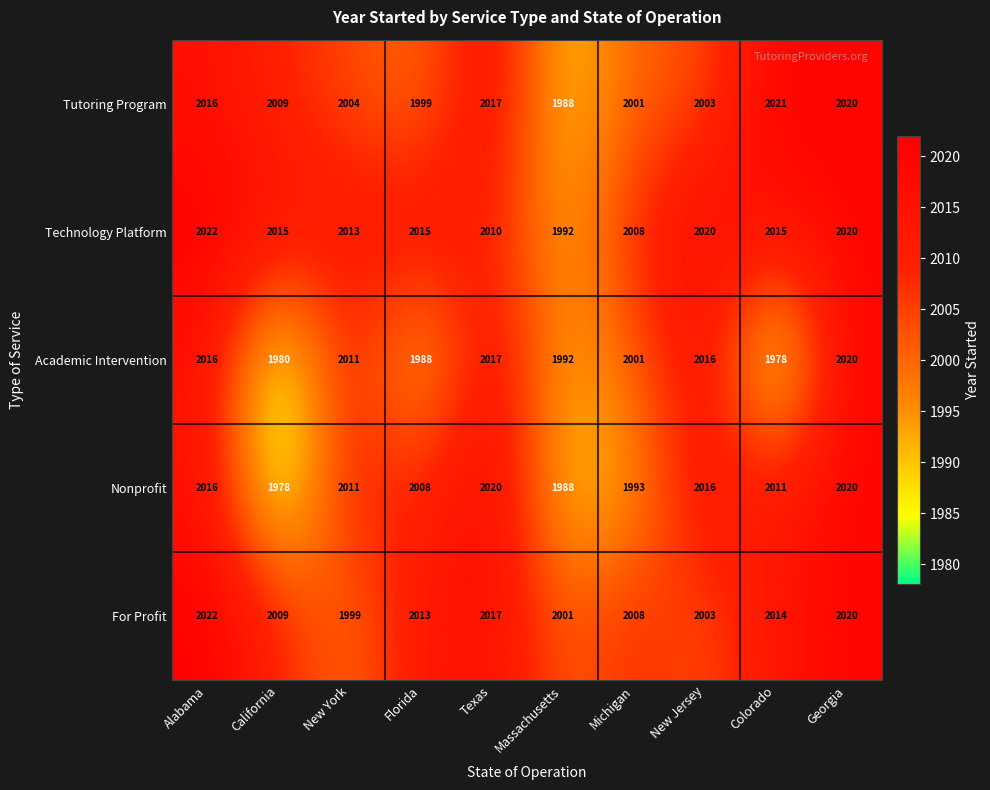

What is the sum of all Technology Platform values?

20130